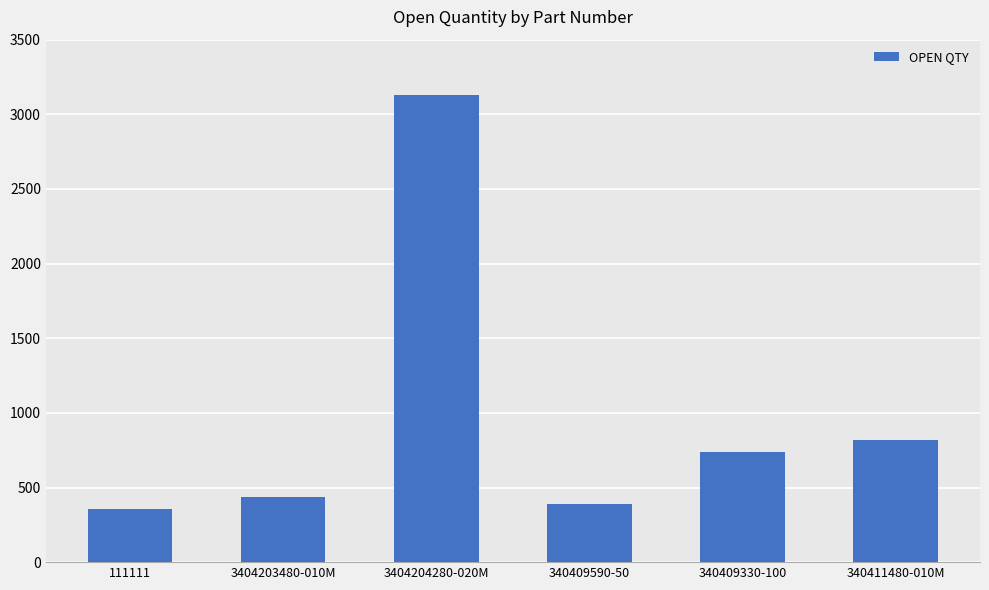

Where does the data first go above 738?

3404204280-020M